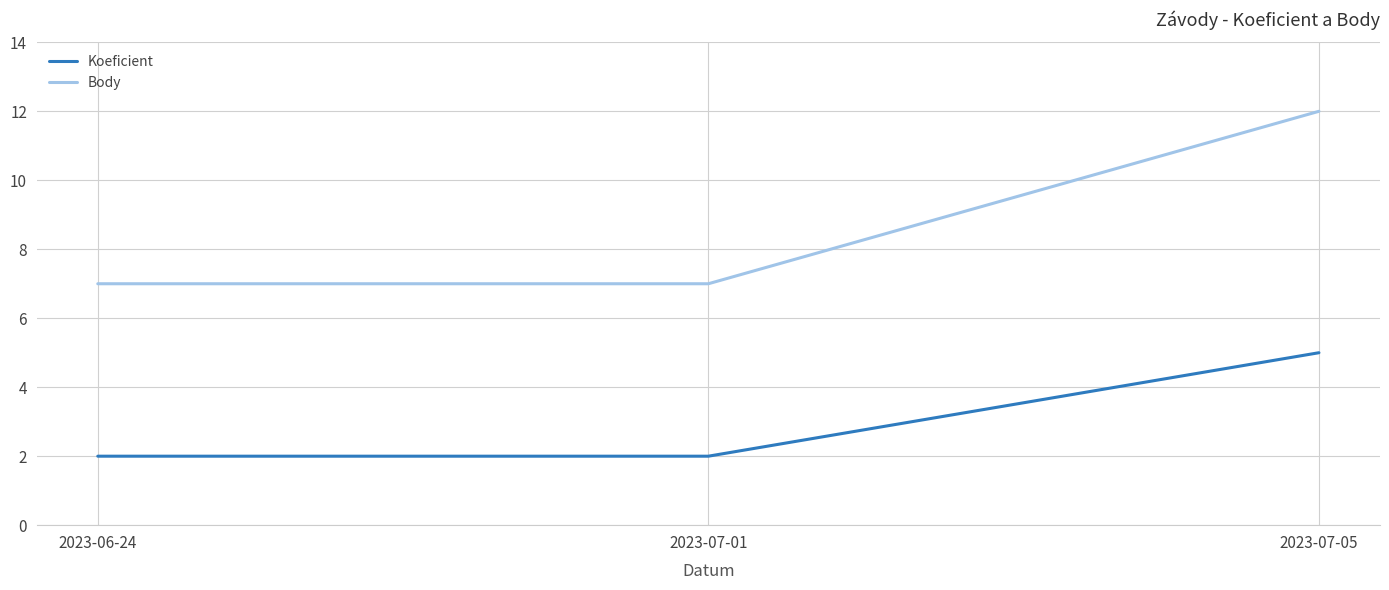

What are all the series names shown in the legend?

Koeficient, Body